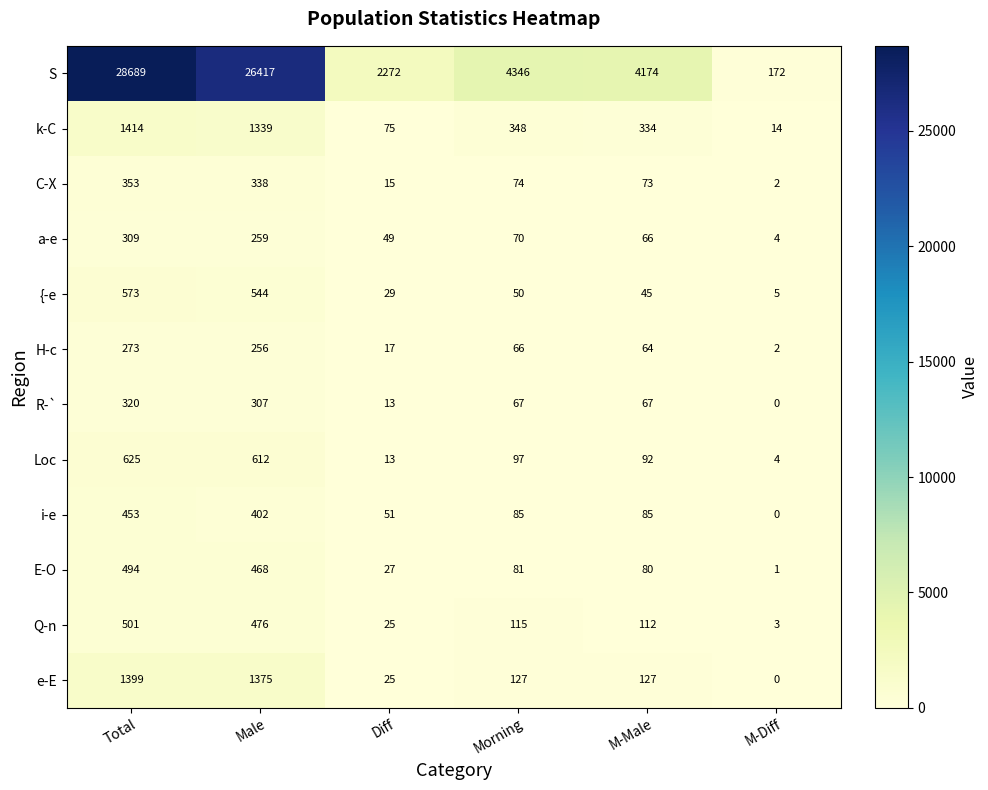

The value of E-O at Male is 468. True or false?

True